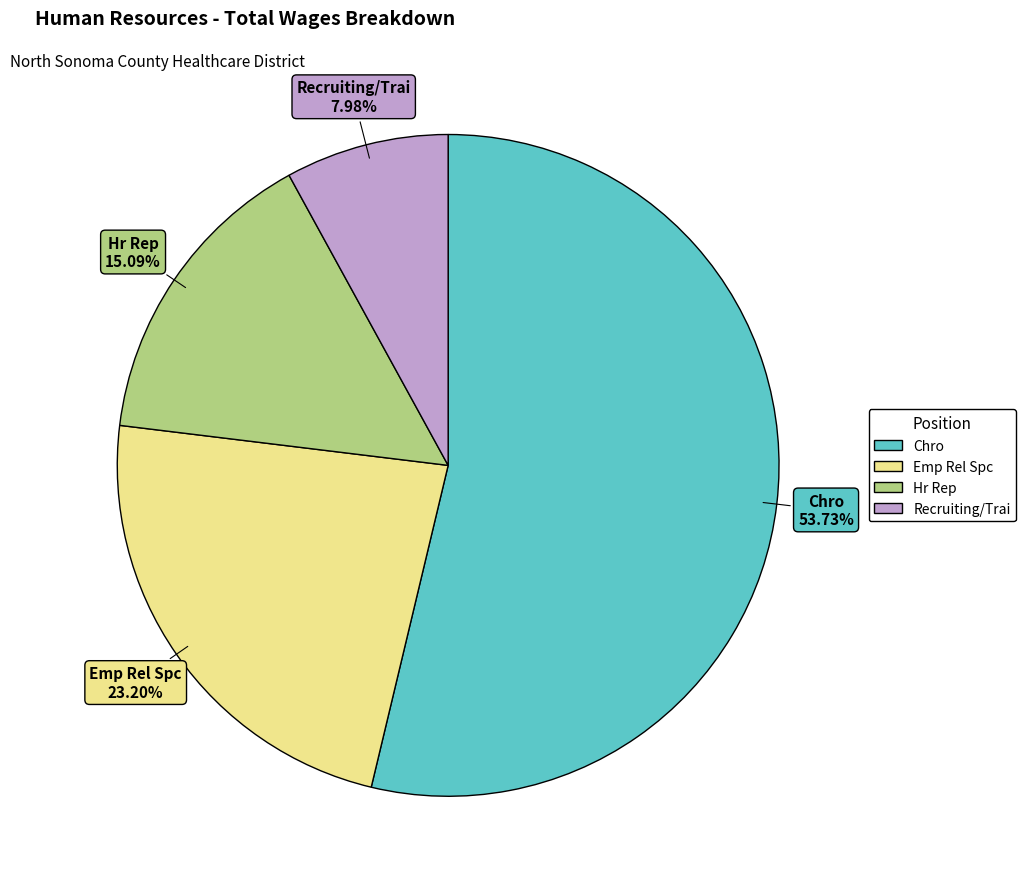

Which slice is the largest?

Chro